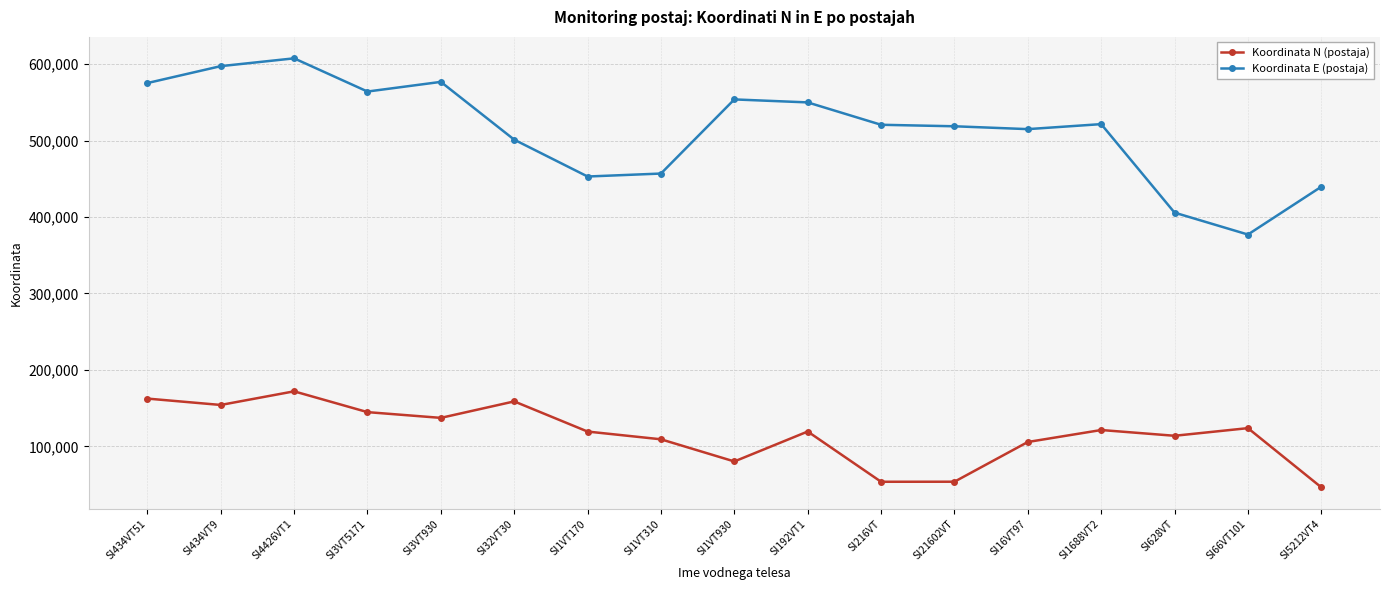

What is the difference between the maximum and minimum values in the Koordinata N (postaja) series?

125508